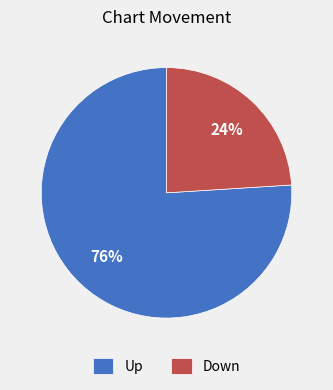

To the nearest percent, what is the combined percentage of Up and Down?

100%